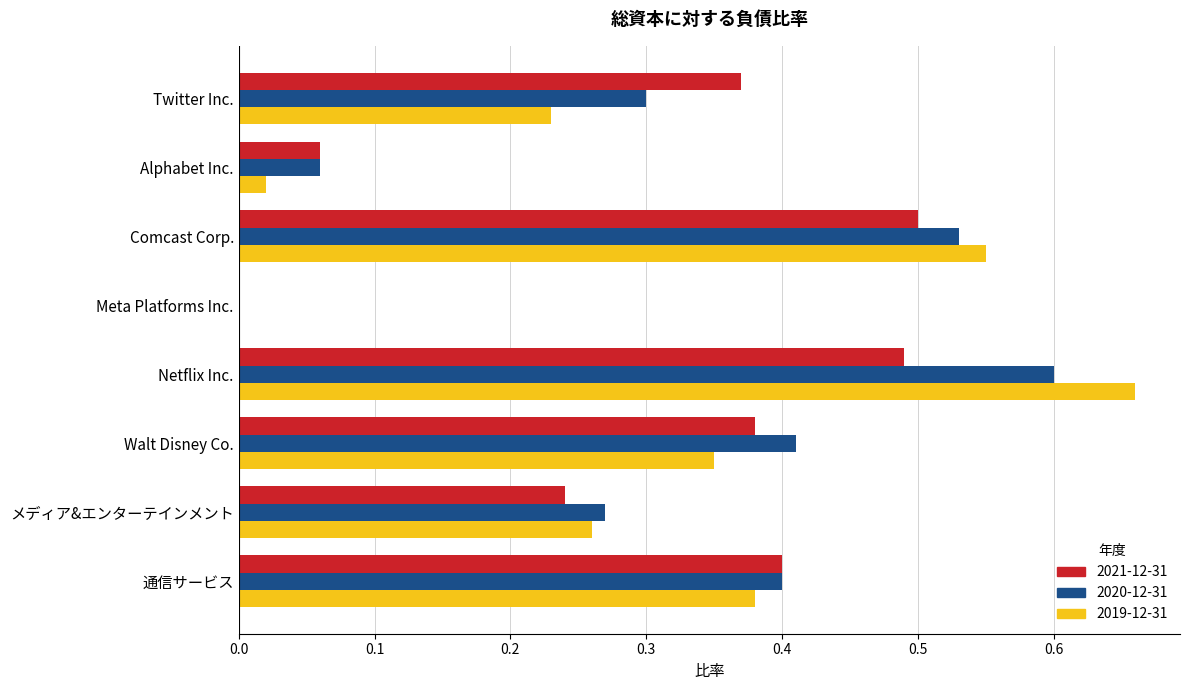

What is the total value across all series at Twitter Inc.?

0.9